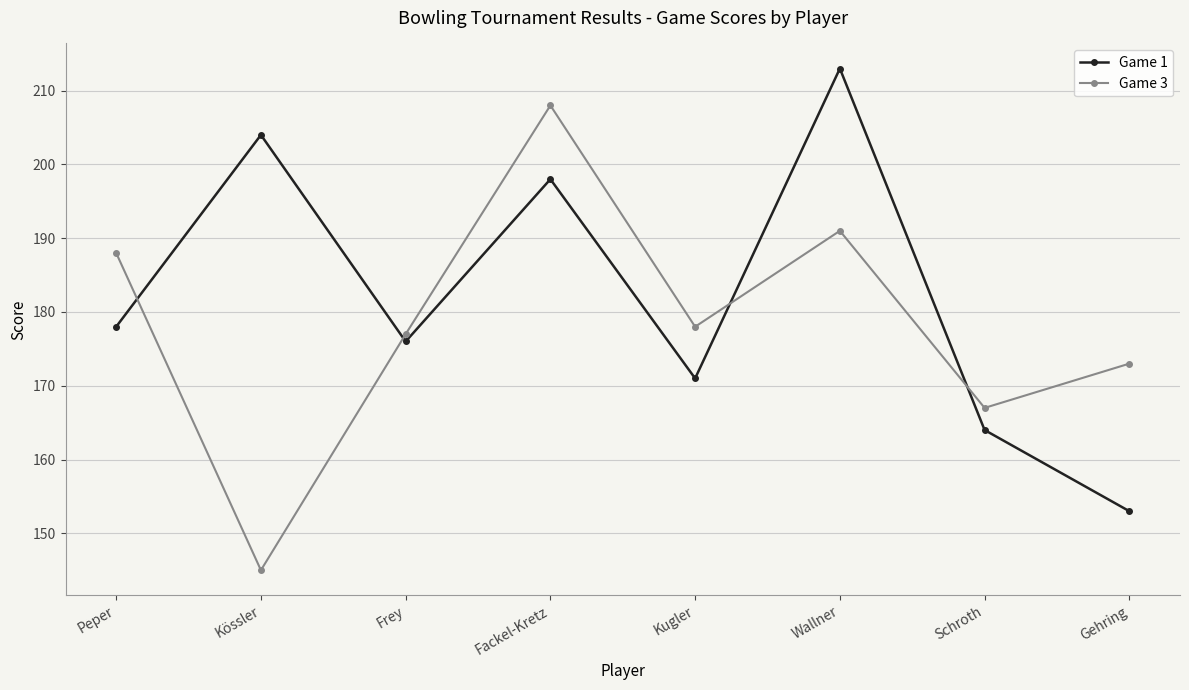

List the labels in order of Game 1 value, largest first.

Wallner, Kössler, Fackel-Kretz, Peper, Frey, Kugler, Schroth, Gehring